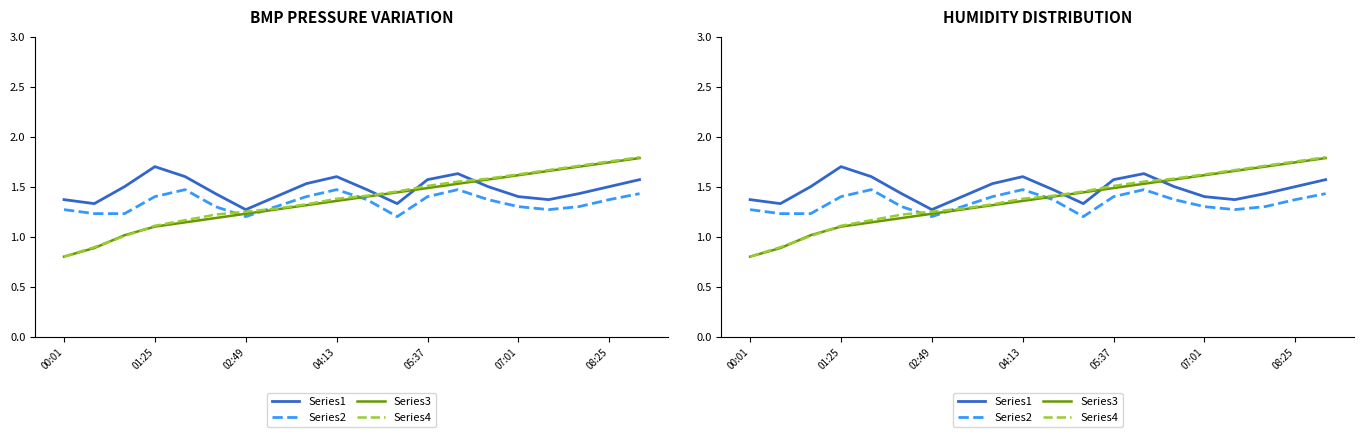

What is the value of the Series3 point at the 7th from the left?

1.2